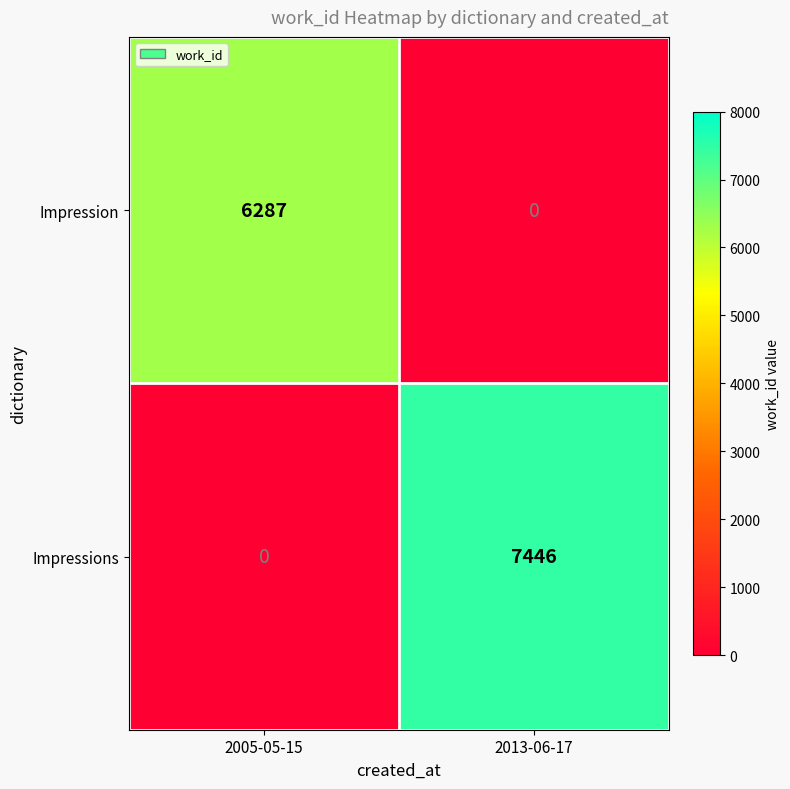

What is the difference between the Impressions values at 2005-05-15 and 2013-06-17?

7446